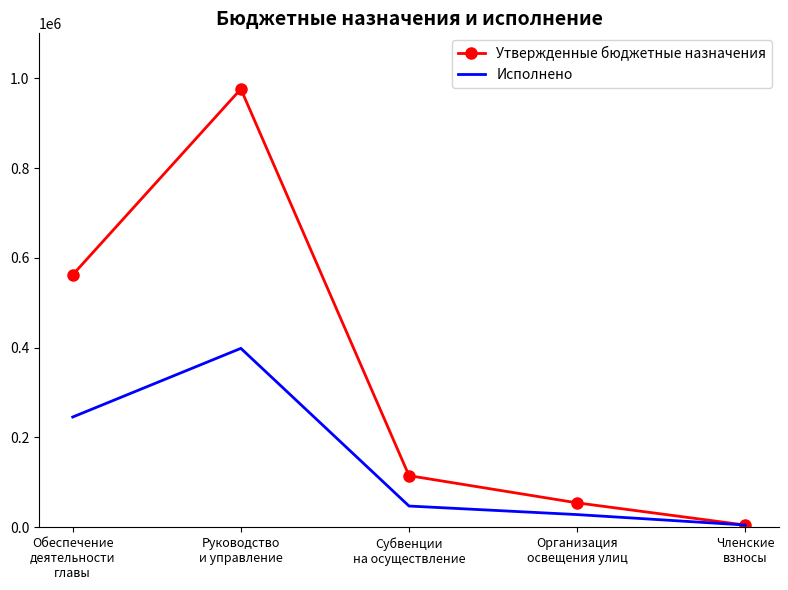

List the series in order of their overall mean, highest first.

Утвержденные бюджетные назначения, Исполнено